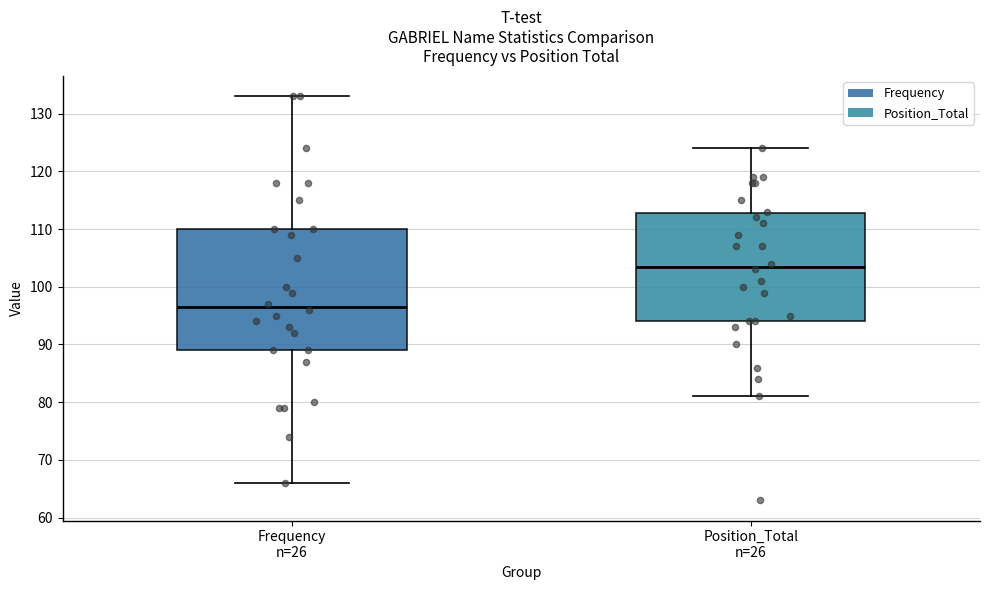

Which box's median line is the lowest?

Frequency n=26